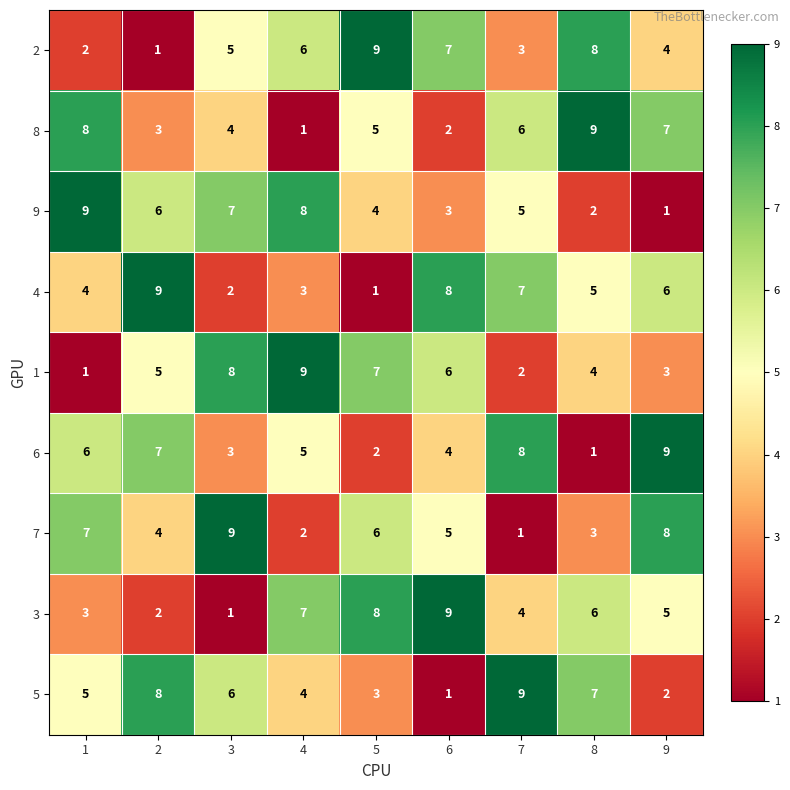

What is the difference between the 7 values at 1 and 7?

6